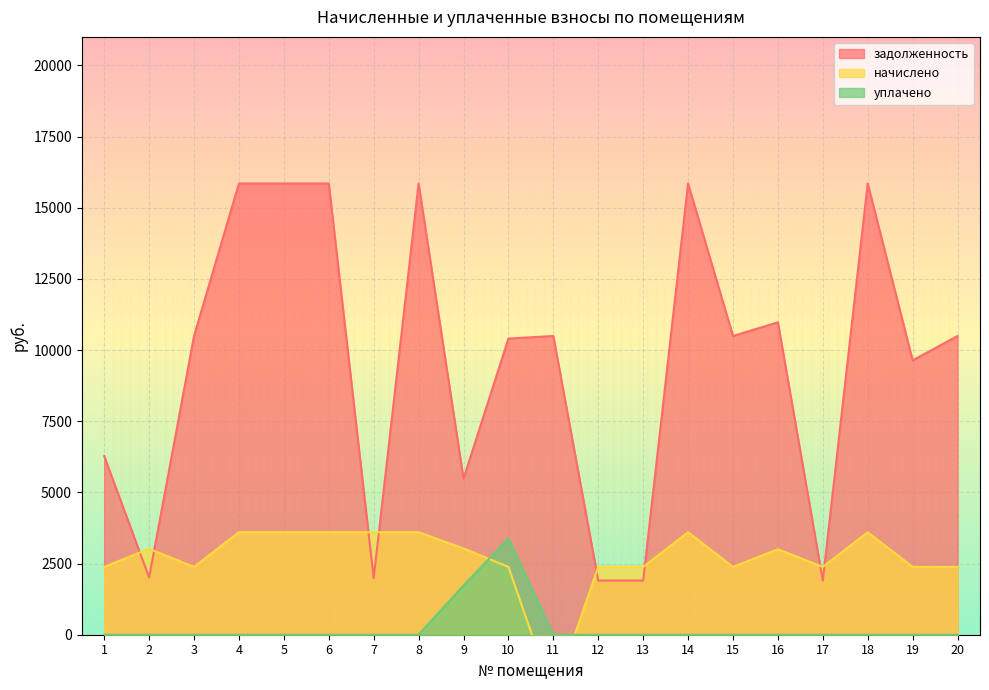

What is the difference between the second highest and minimum values in the начислено series?

5763.1